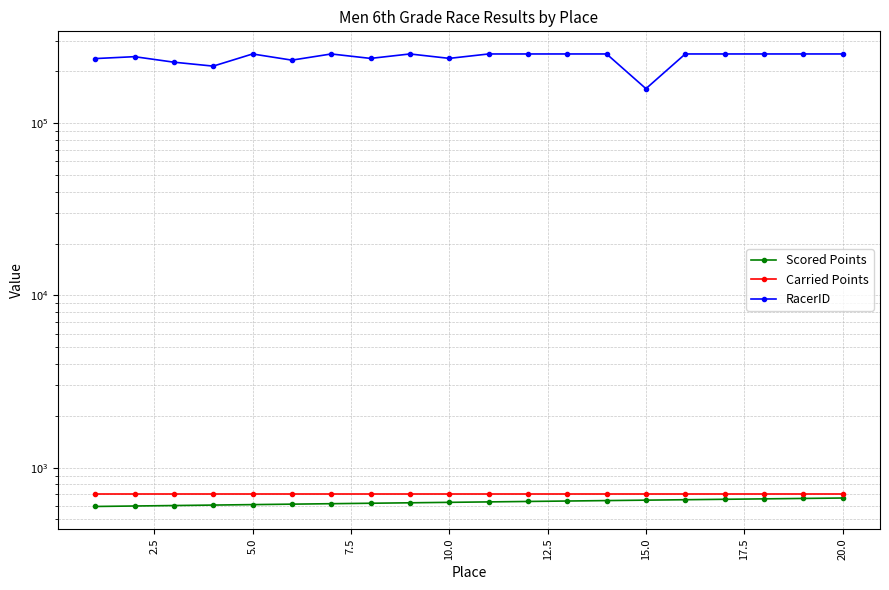

True or false: Scored Points and RacerID intersect in this chart.

False